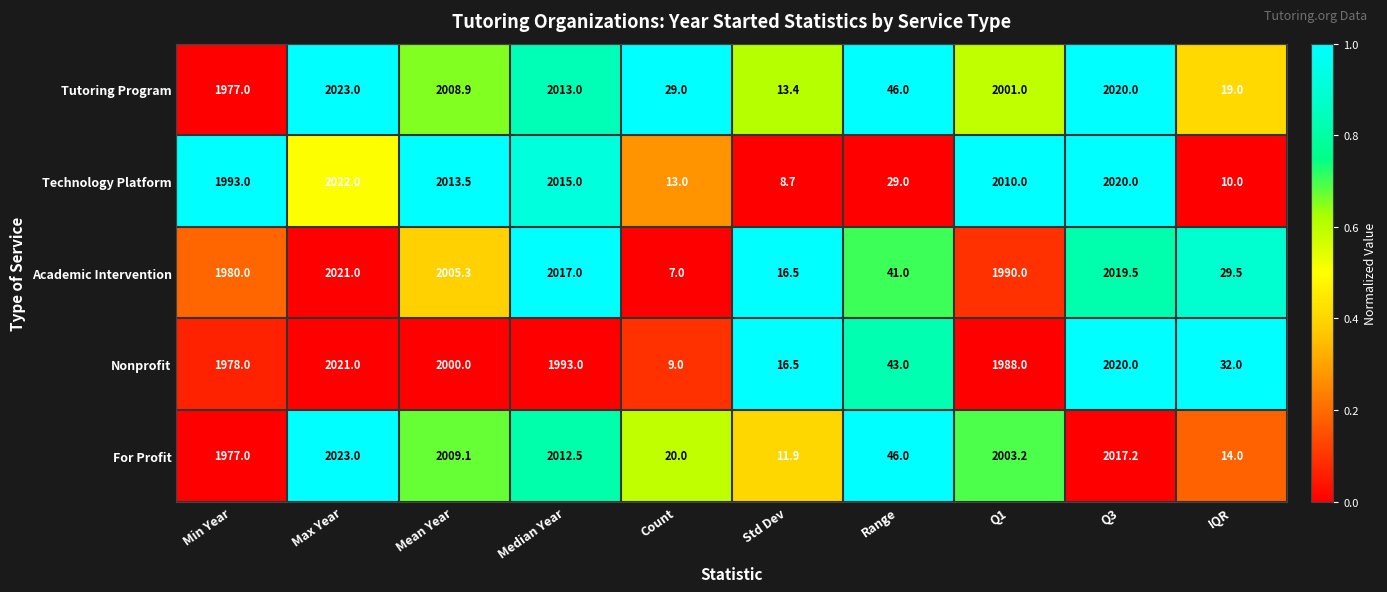

What is the sum of all For Profit values?

12133.9